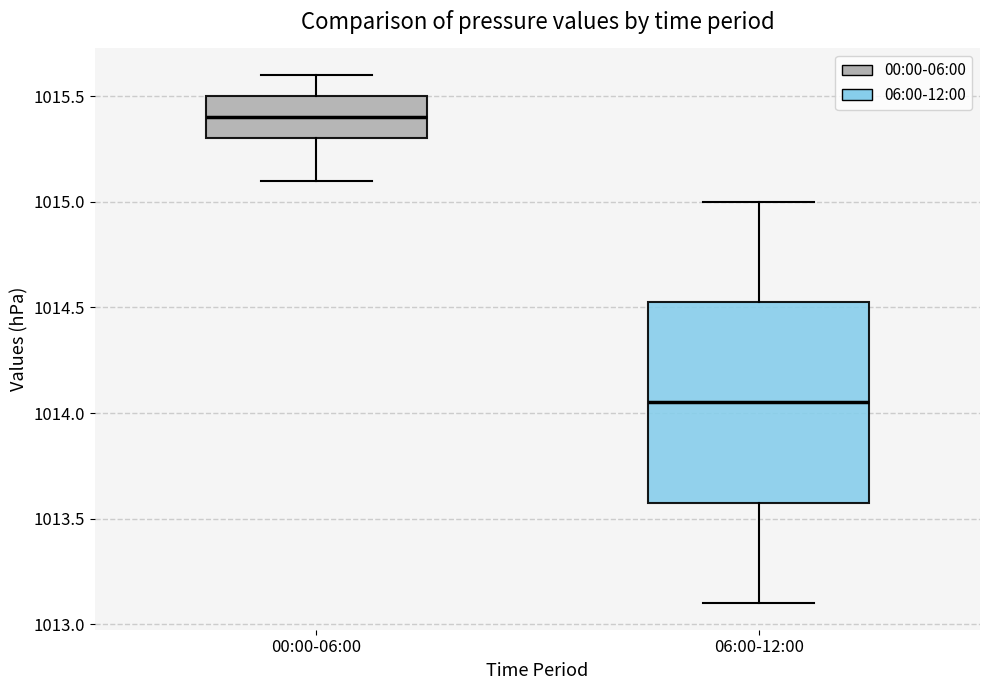

Which box has the highest median line?

00:00-06:00